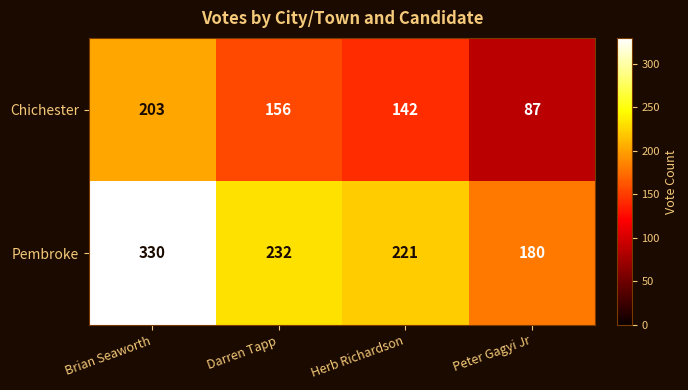

Rank the series by their average value, from lowest to highest.

Chichester, Pembroke